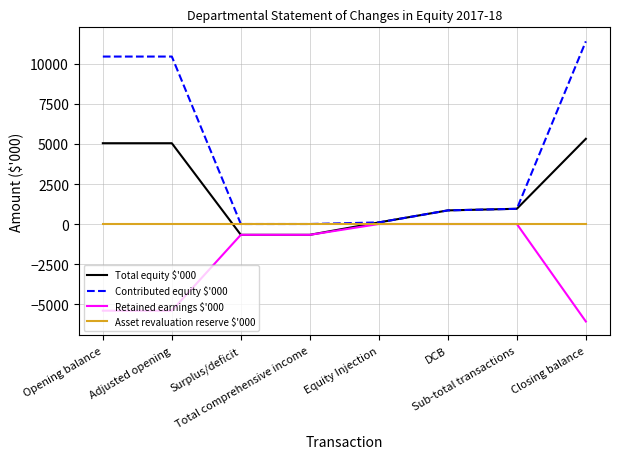

Which series has the largest total across all categories?

Contributed equity $'000